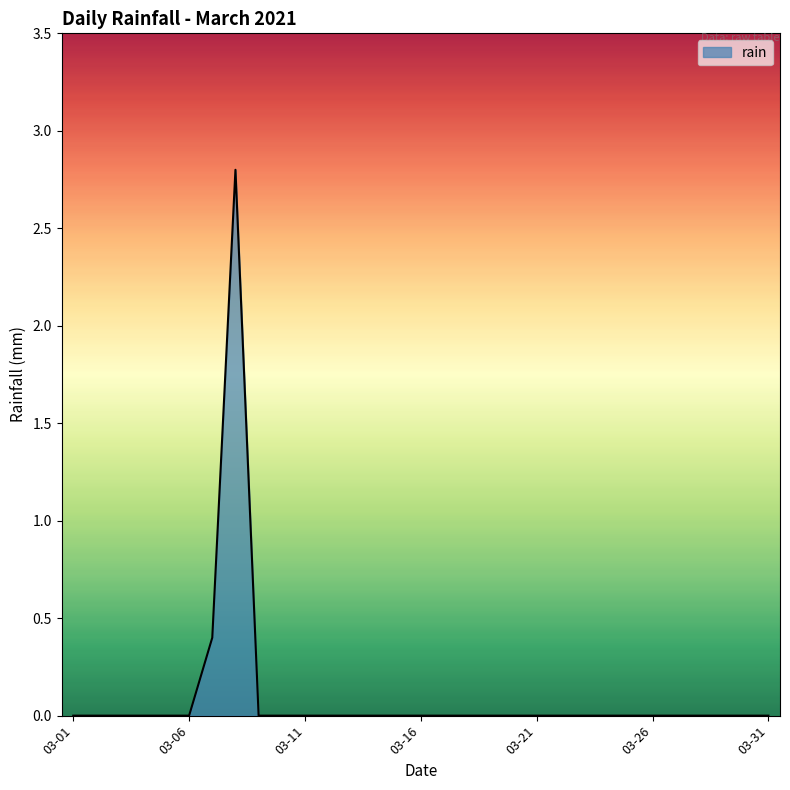

What is the difference between the maximum and minimum values?

2.8